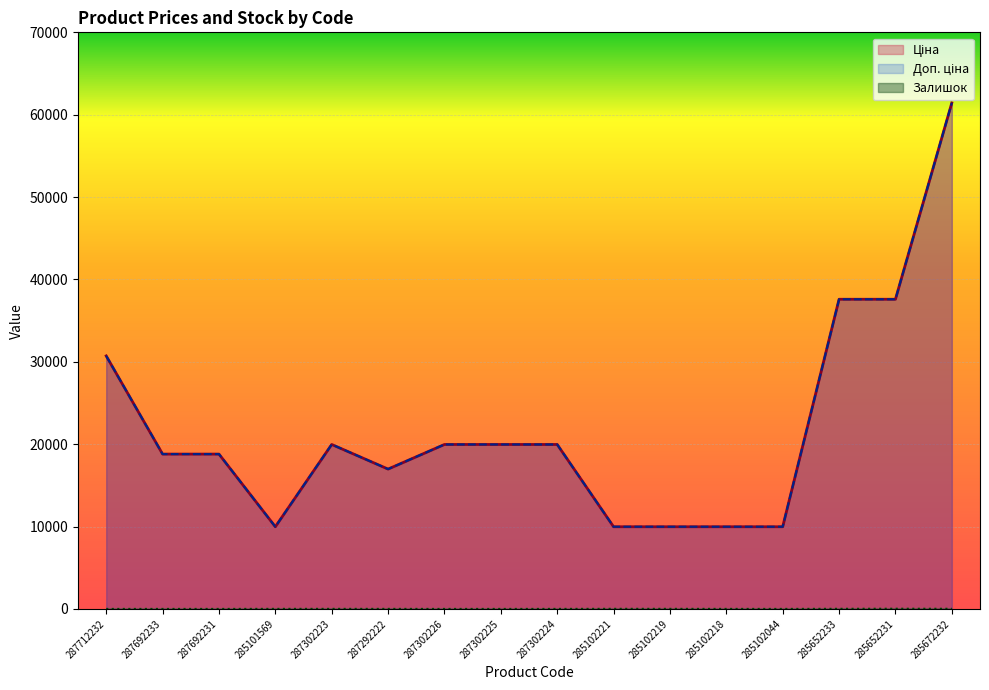

What is the sum of all Залишок values?

98.0